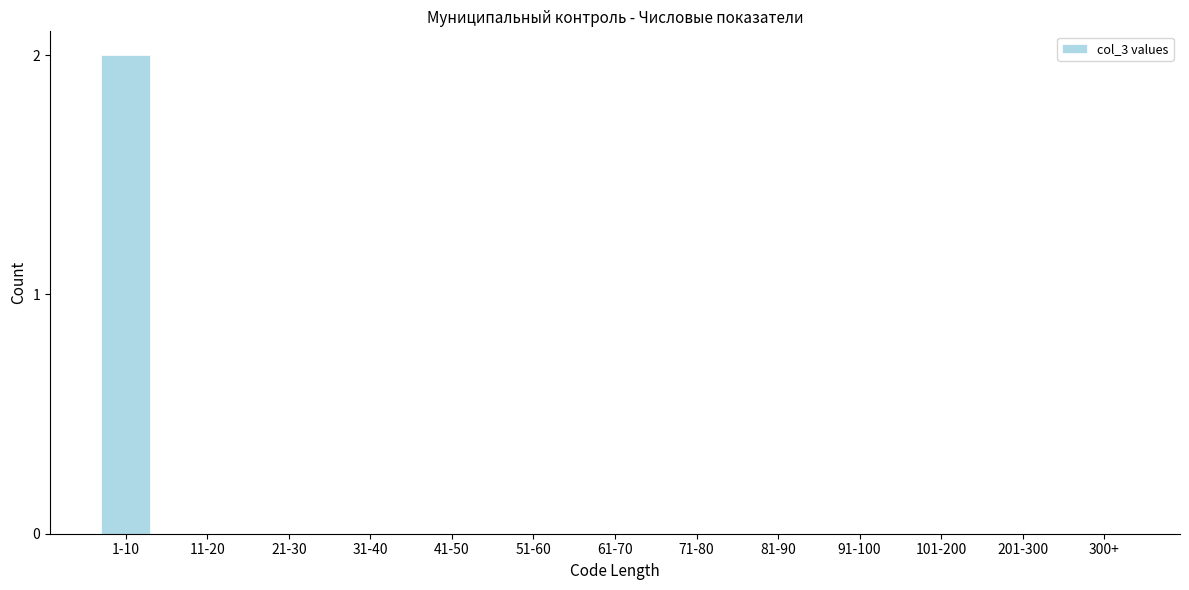

Reading right to left, extract all data points from this chart.

300+=0	201-300=0	101-200=0	91-100=0	81-90=0	71-80=0	61-70=0	51-60=0	41-50=0	31-40=0	21-30=0	11-20=0	1-10=2